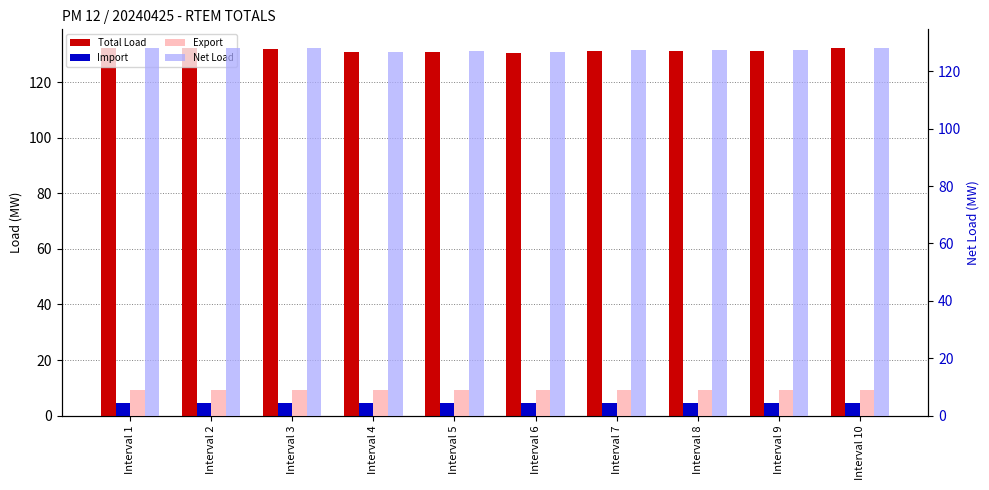

Reading right to left, extract all data points from this chart.

Total Load: 132.2	131.2	131.4	131.3	130.6	130.9	130.7	132.0	132.2	132.4
Import: 4.6	4.6	4.6	4.6	4.6	4.6	4.6	4.6	4.6	4.6
Export: 9.0	9.0	9.0	9.0	9.0	9.0	9.0	9.0	9.0	9.0
Net Load: 128.0	127.2	127.3	127.3	126.7	126.9	126.8	127.9	128.1	128.2